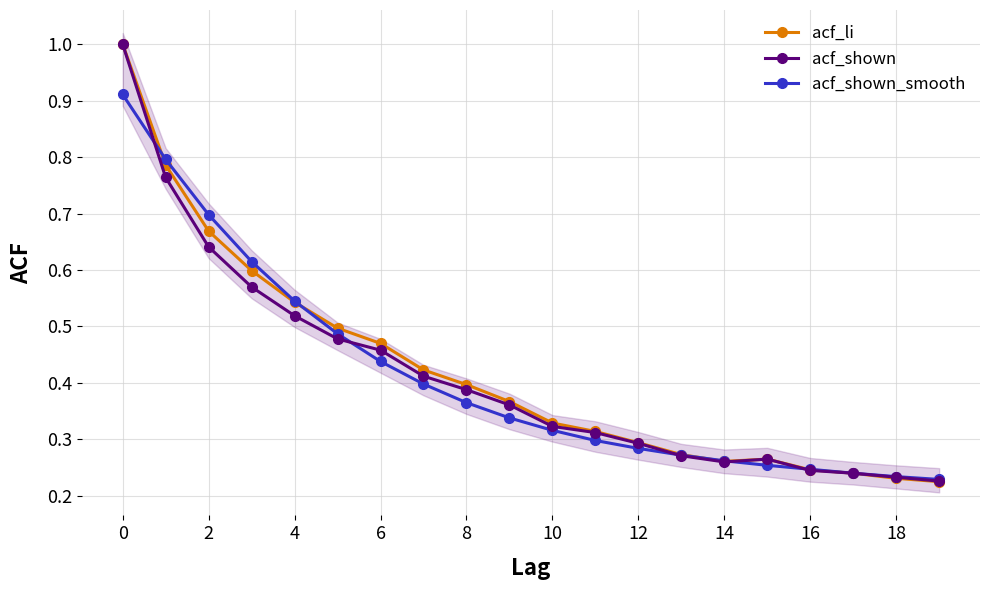

Which label corresponds to the smallest value in the chart?

19